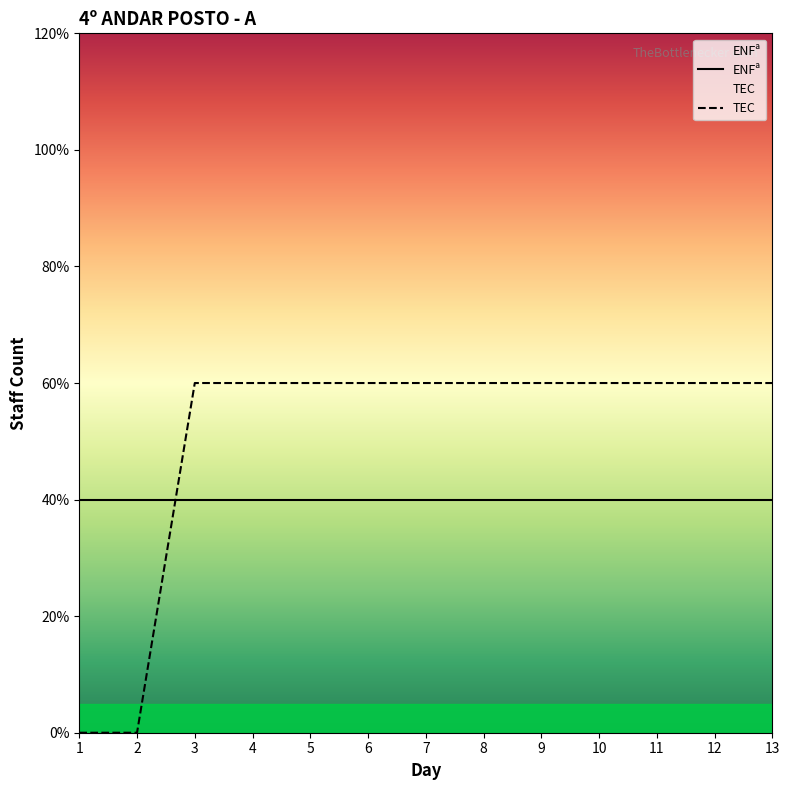

True or false: there are more than 1 points higher than both neighbors.

False